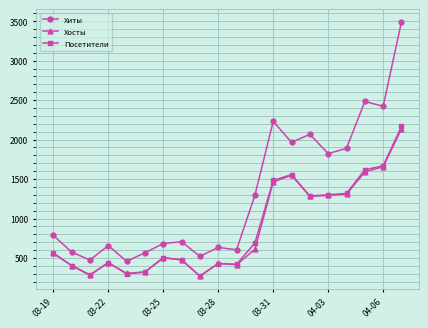

True or false: Посетители and Хиты cross at least once.

False